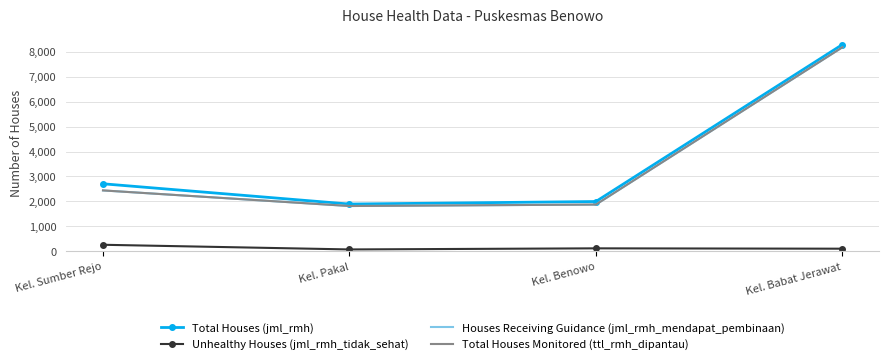

What is the difference between the second highest and second lowest values in the Houses Receiving Guidance (jml_rmh_mendapat_pembinaan) series?

567